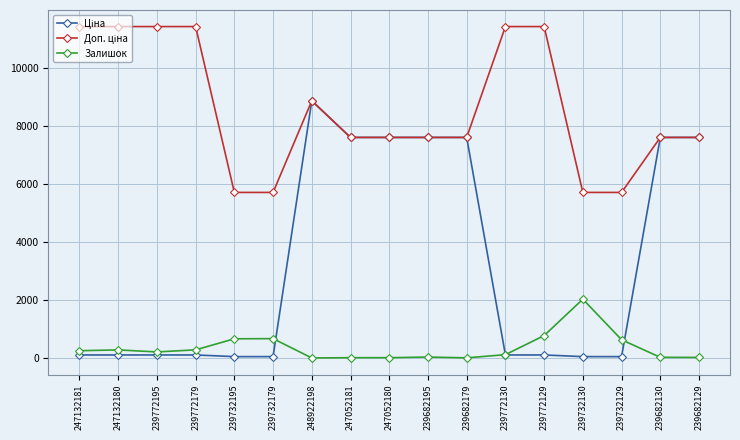

True or false: Залишок has more than 0 interior local peaks.

True